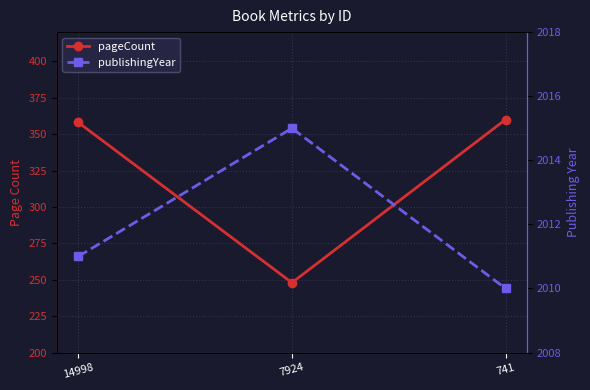

Is it true that pageCount equals 51 at 7924?

False